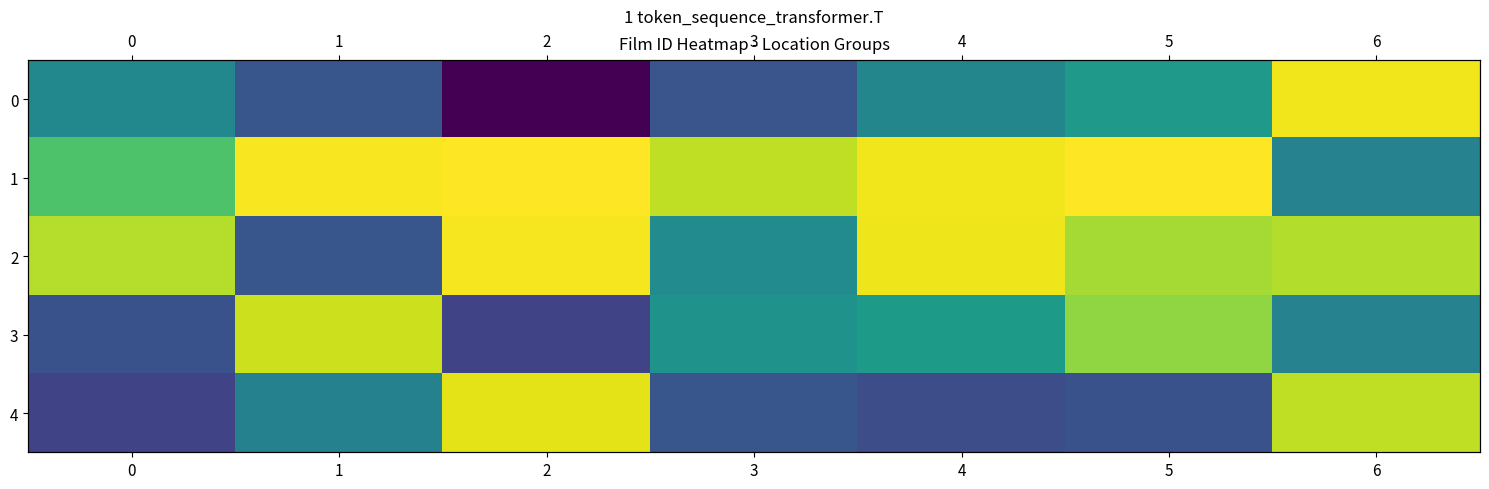

What is the difference between the second highest and second lowest values in the row_0 series?

623560